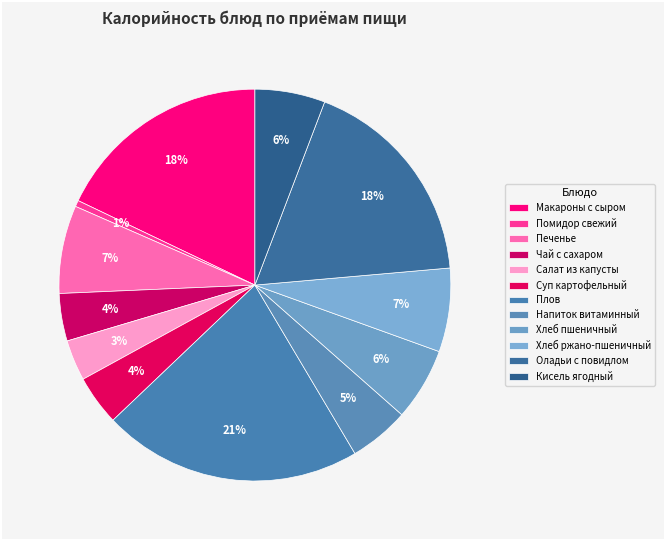

How many slices are in this pie chart?

12